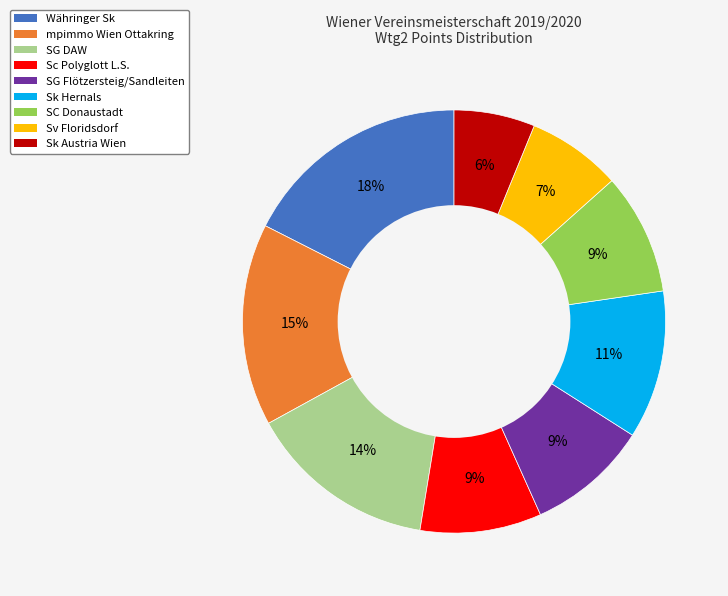

What is the ratio of the value at SC Donaustadt to the value at Währinger Sk?

0.5